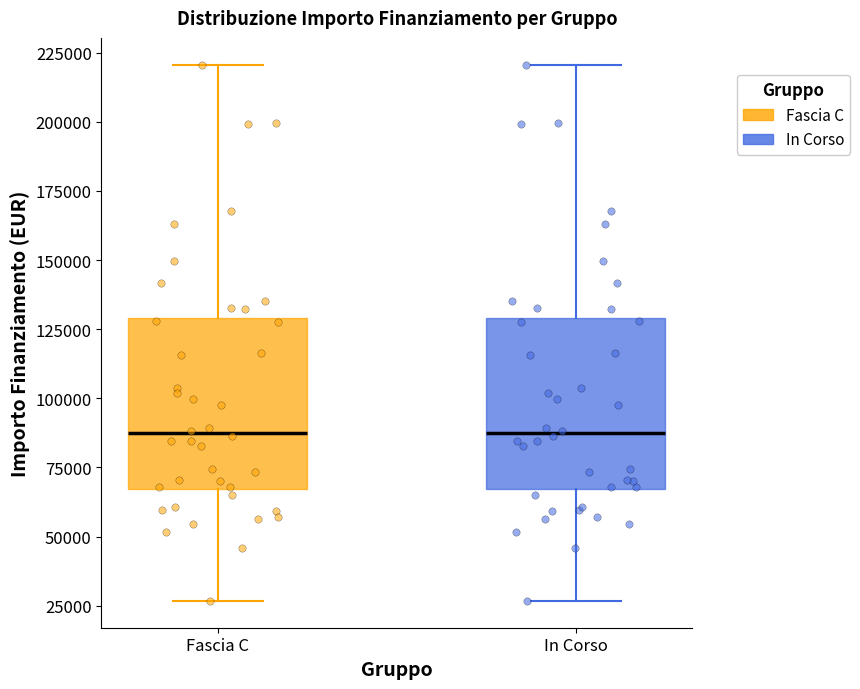

Reading left to right, transcribe this box plot: for each box, give where its median line is, the range the box spans, and where its two whiskers end, as read against the y-axis. The values are not printed on the chart, so give them approximately, as read against the axis.

Fascia C: median 85000, box 65000 to 130000, whiskers 25000 to 220000
In Corso: median 85000, box 65000 to 130000, whiskers 25000 to 220000